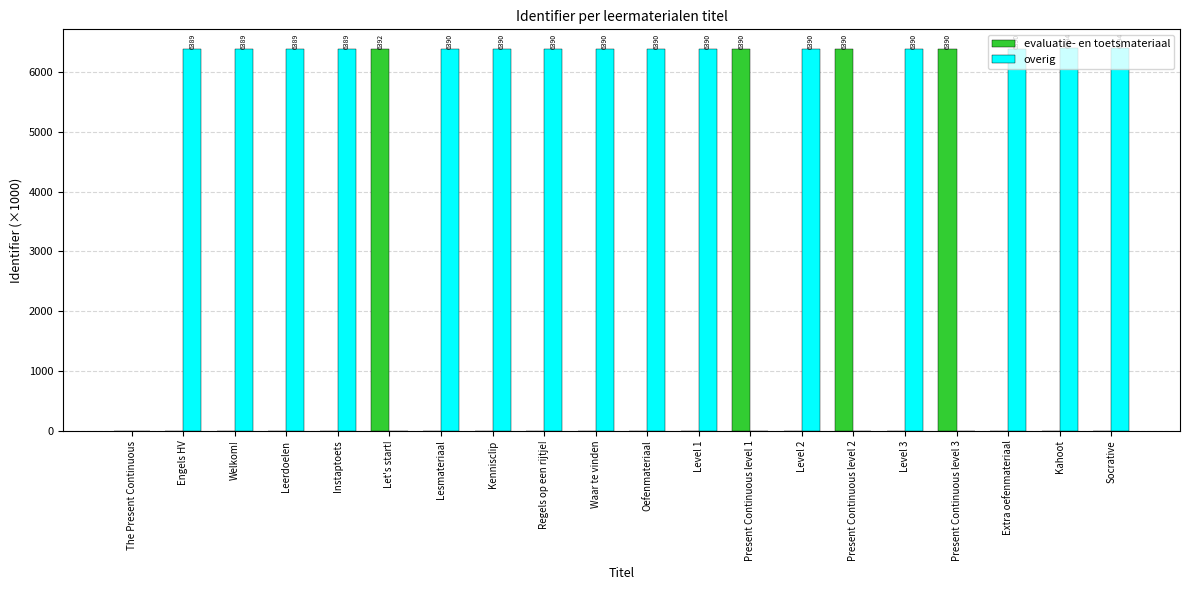

What is the sum of all evaluatie- en toetsmateriaal values?

25561.3